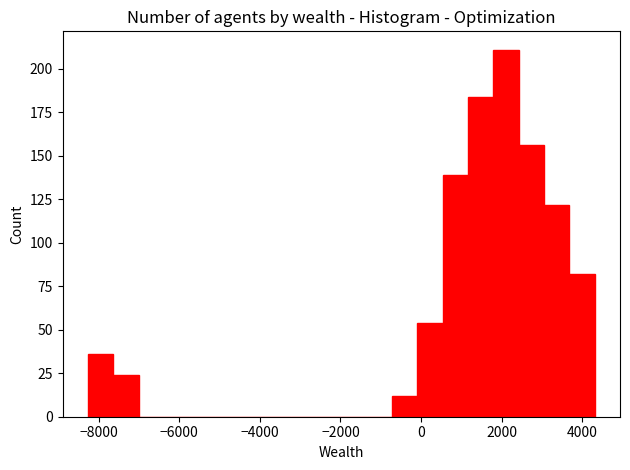

Read against the x-axis, roughly where is the centre of the tallest bar?

2200